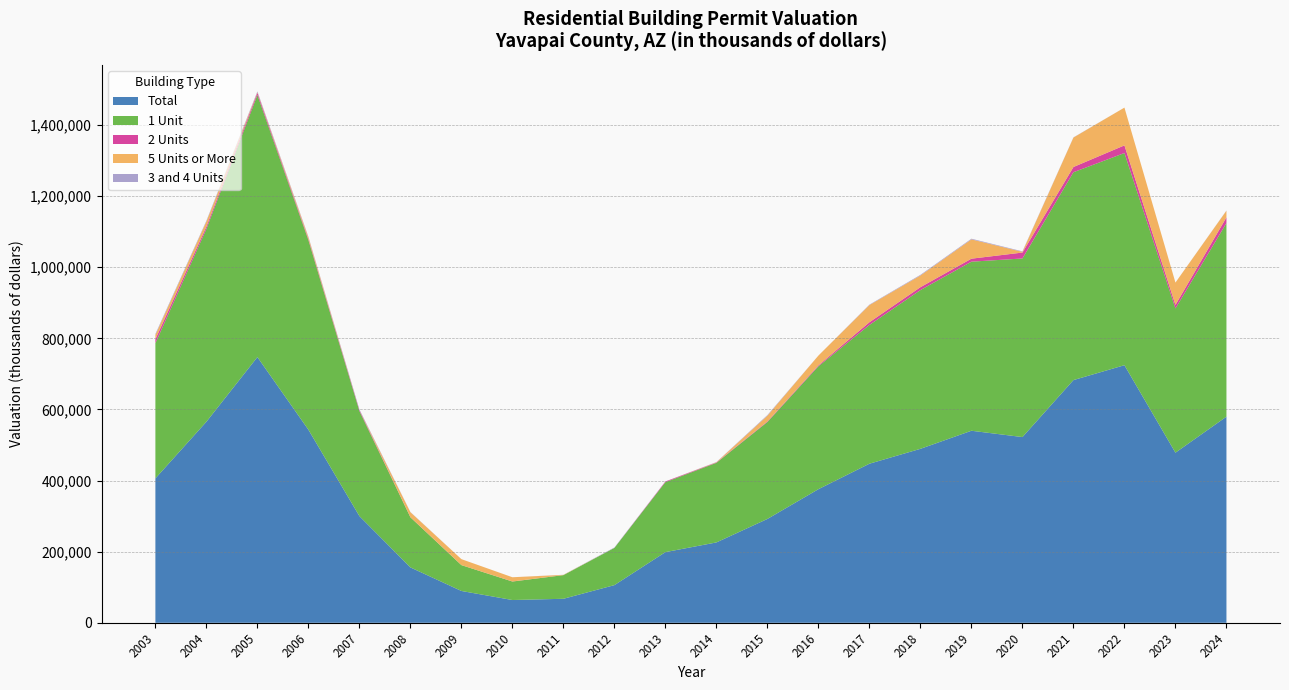

Reading left to right, list all the values displayed in this chart.

Total: 406156	565406	747314	543037	300087	155775	89511	64052	67532	105960	198791	226052	292110	375819	447424	489306	540131	522372	682636	724490	478451	579780
1 Unit: 380194	542225	737205	533194	295440	140897	72704	51963	66507	104770	196838	223775	272654	345715	390316	446465	475532	502305	584612	596754	405703	544609
2 Units: 11030	6729	6217	3042	2729	392	0	198	0	0	1953	1085	1491	2494	7574	8121	8431	16629	14693	21510	9852	15935
5 Units or More: 12128	14264	1498	5436	0	14001	16807	11851	788	0	0	754	16252	27610	48380	32989	54347	2045	82827	106226	62896	18736
3 and 4 Units: 2804	2188	2394	1365	1918	485	0	40	237	1190	0	438	1713	0	1154	1731	1821	1393	504	0	0	500